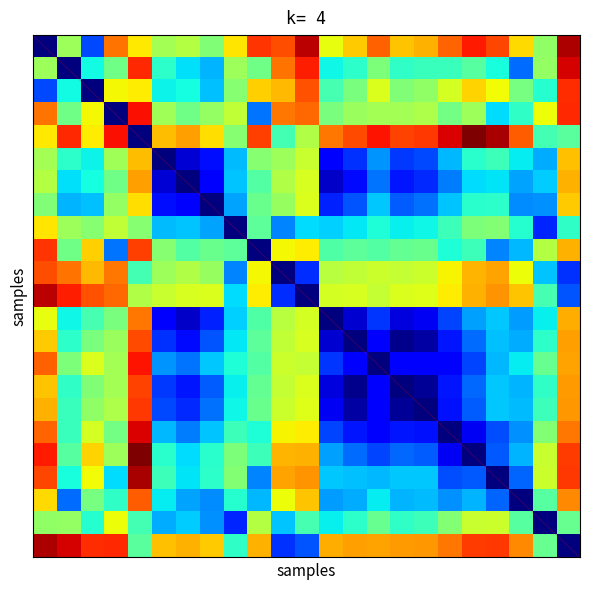

At which category is the sum across all series the highest?

4